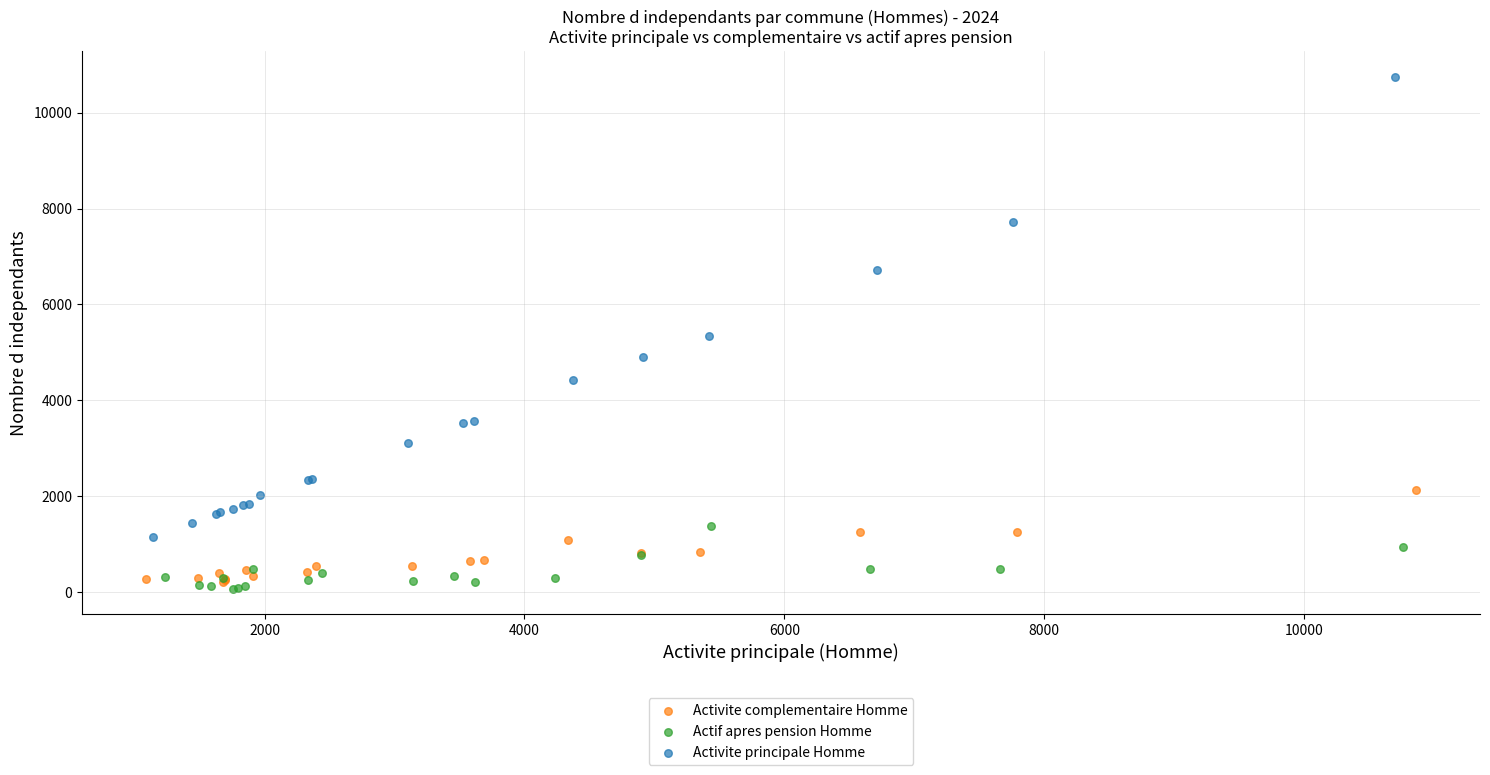

Which series has the widest spread of Y values?

Activite principale Homme